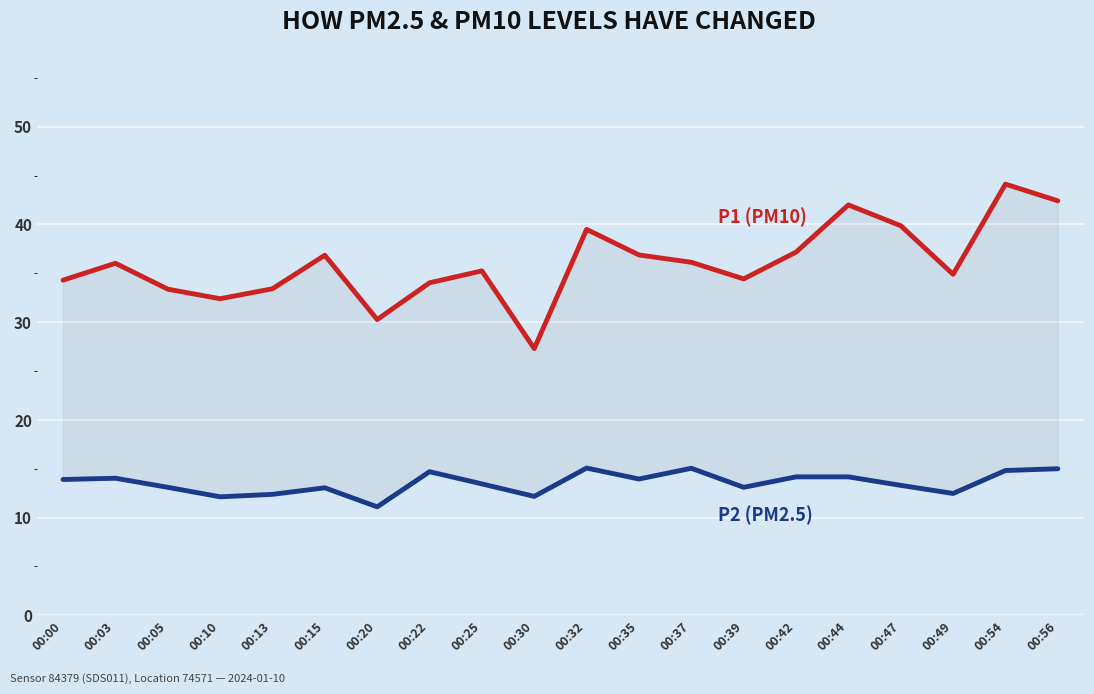

What is the maximum value shown in the chart?

44.1